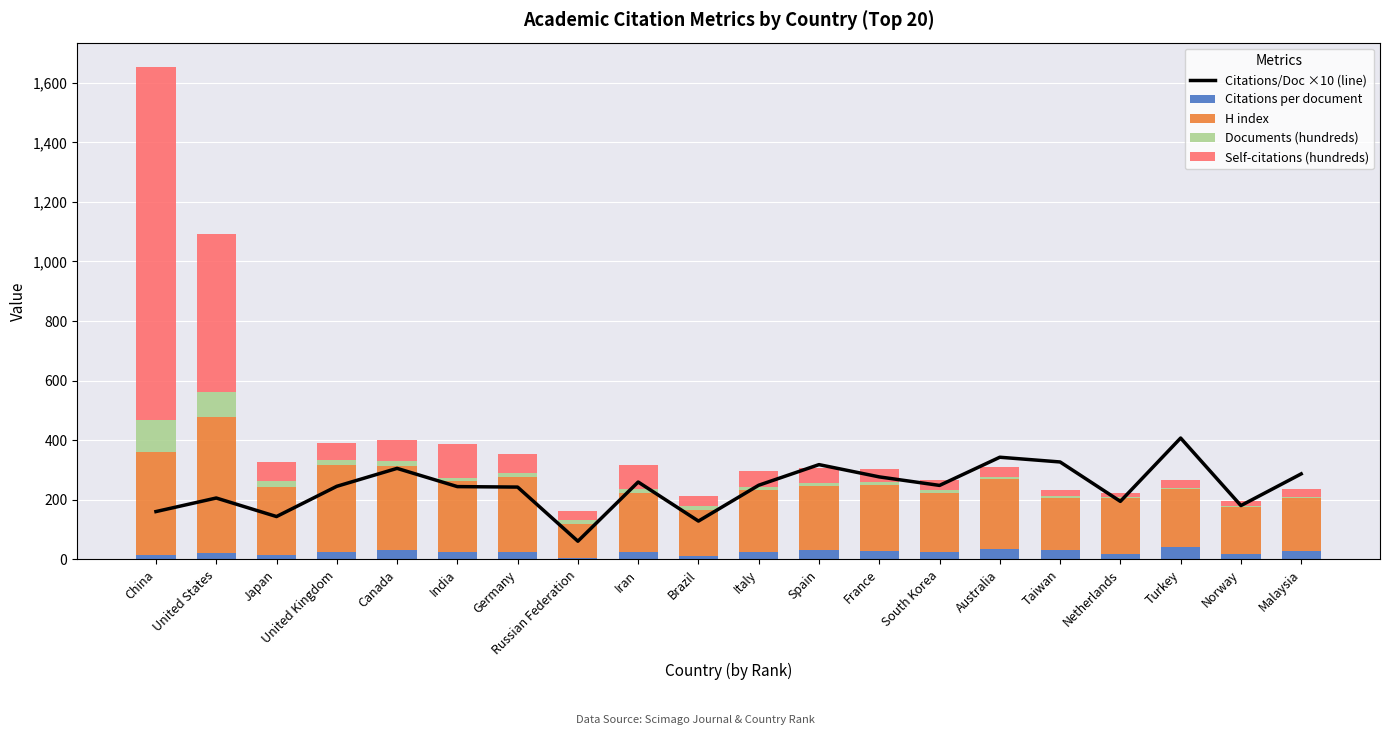

How many series are shown in this chart?

5